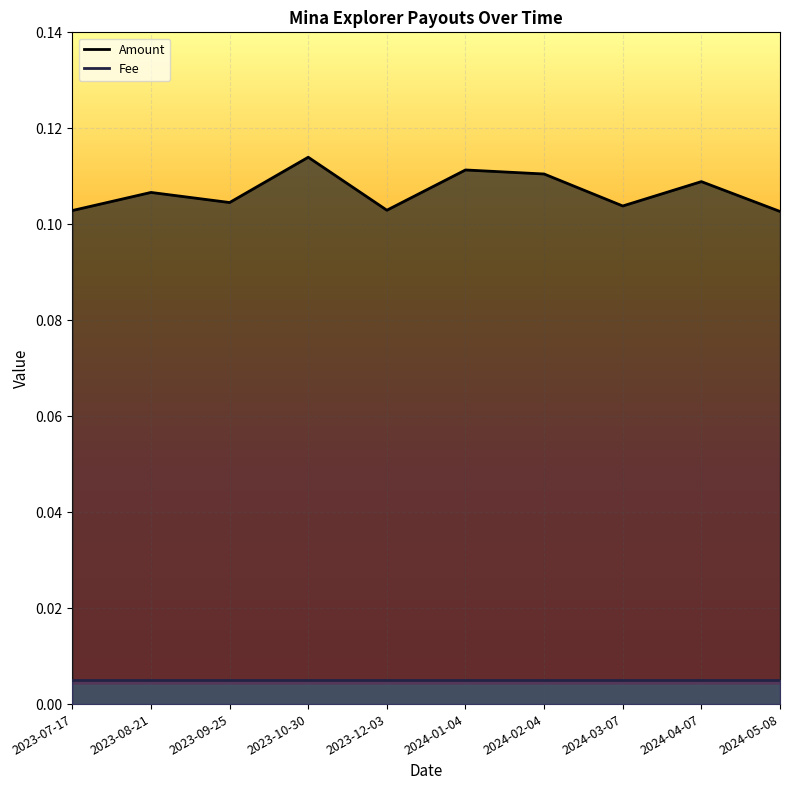

What is the average value?

0.1